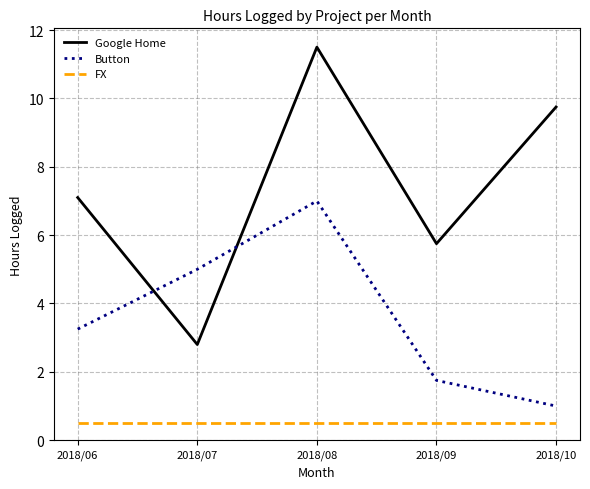

Where is Button nearest to the value 4?

2018/06